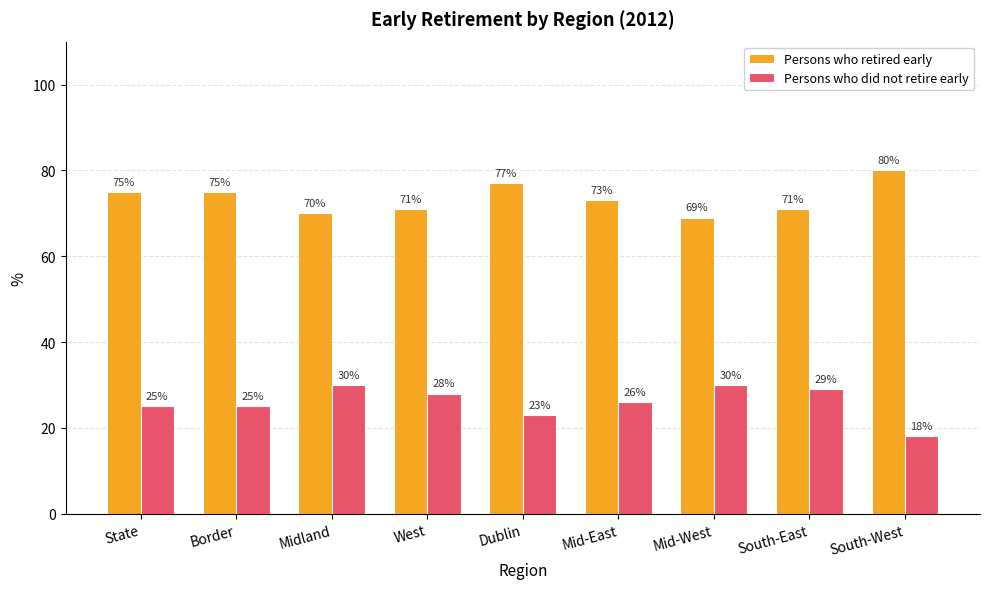

List the series in order of their peak value, lowest first.

Persons who did not retire early, Persons who retired early